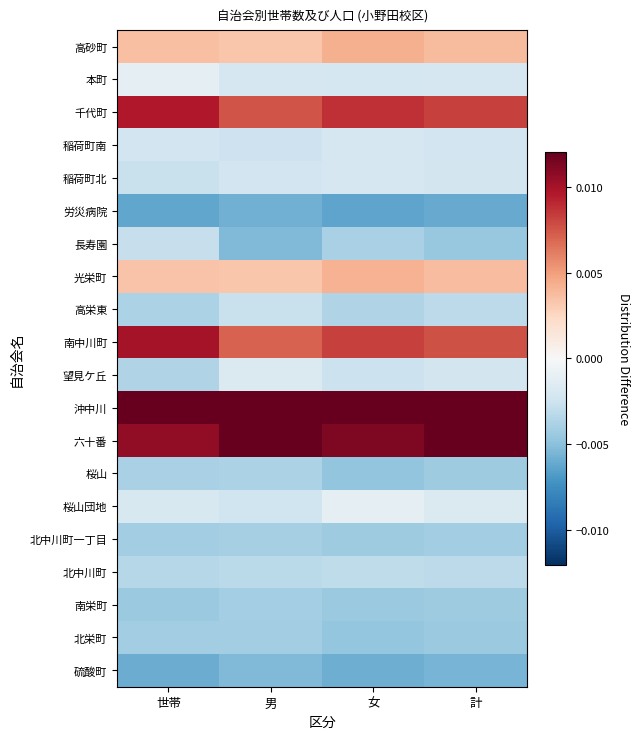

Between 女 and 男, which is larger?

女